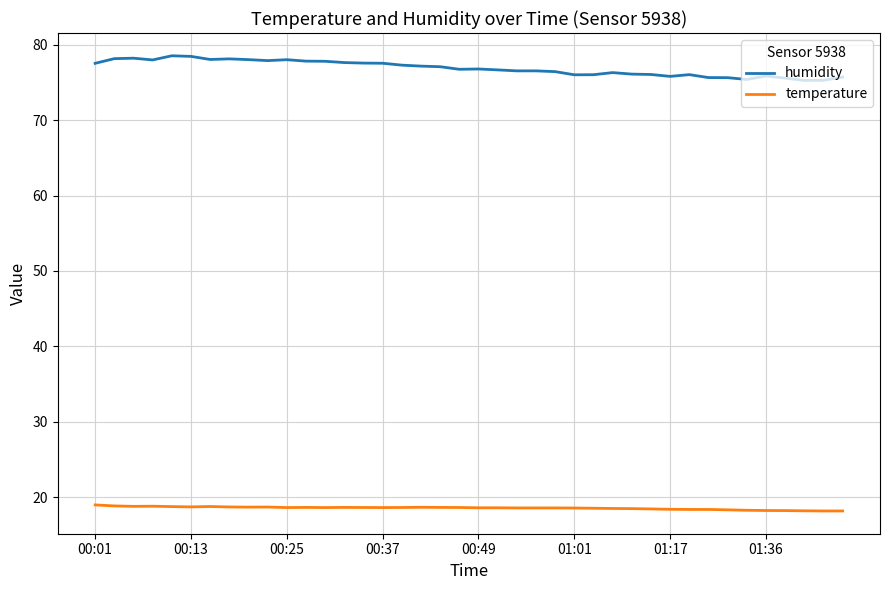

Does the chart have visible grid lines?

Yes